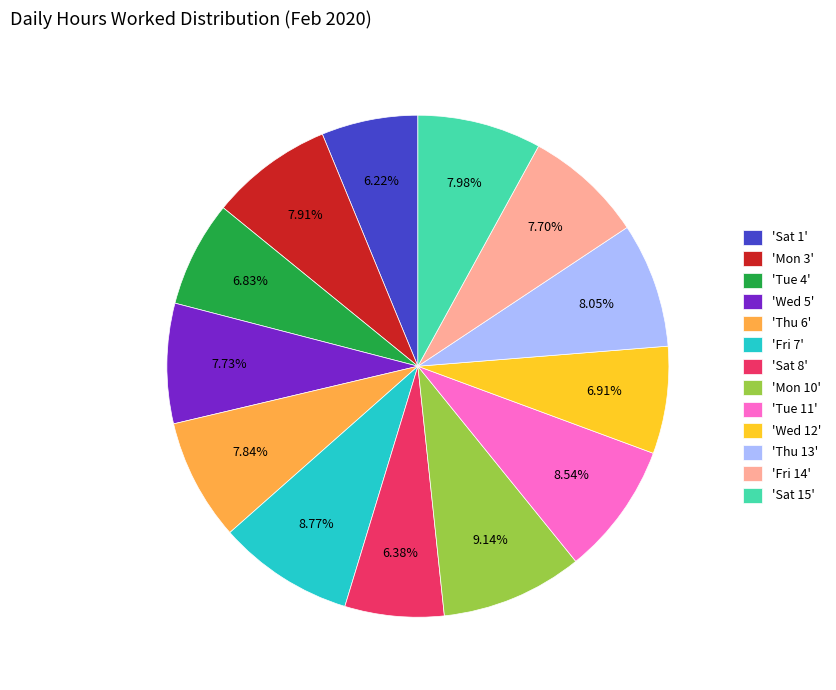

Is 'Sat 1' the majority of the pie?

No